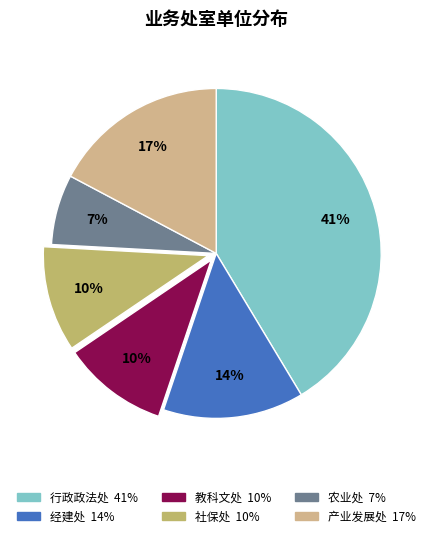

To the nearest percent, what is the difference between the largest and smallest slice percentages?

34%